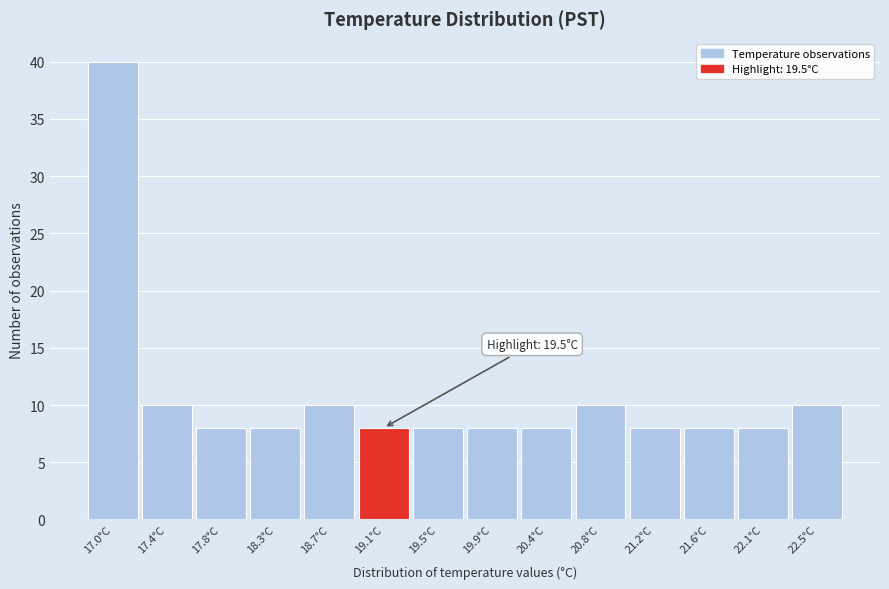

Reading left to right, list all the values displayed in this chart.

40	10	8	8	10	8	8	8	8	10	8	8	8	10